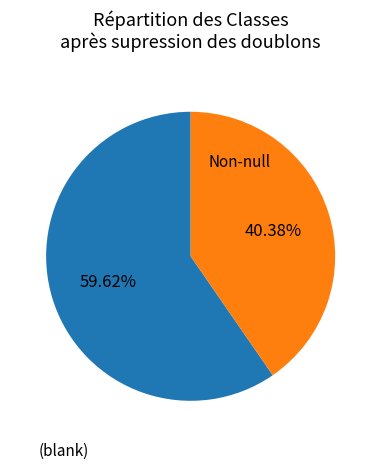

Is there a majority slice in this chart?

Yes